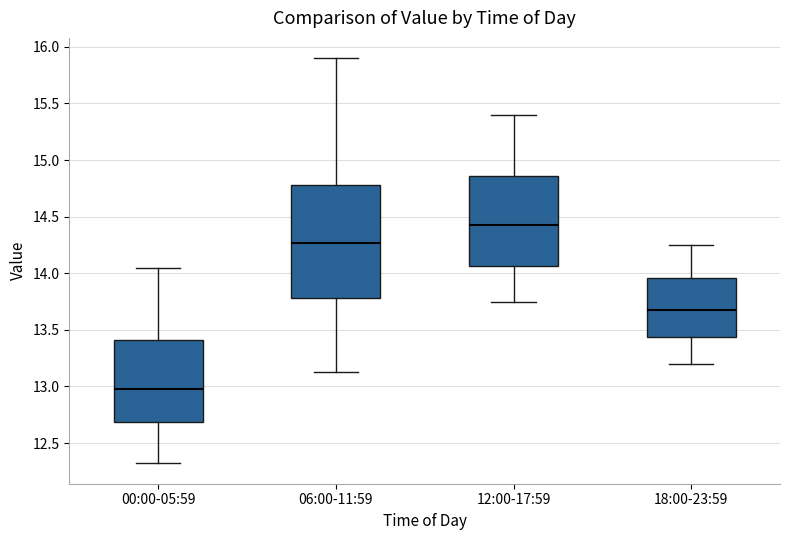

Reading left to right, read every box against the y-axis: the position of its median line, the range the box covers, and the ends of its whiskers. The values are not printed on the chart, so give them approximately, as read against the axis.

00:00-05:59: median 13.00, box 12.70 to 13.40, whiskers 12.30 to 14.05
06:00-11:59: median 14.25, box 13.80 to 14.80, whiskers 13.15 to 15.90
12:00-17:59: median 14.45, box 14.05 to 14.85, whiskers 13.75 to 15.40
18:00-23:59: median 13.70, box 13.45 to 13.95, whiskers 13.20 to 14.25